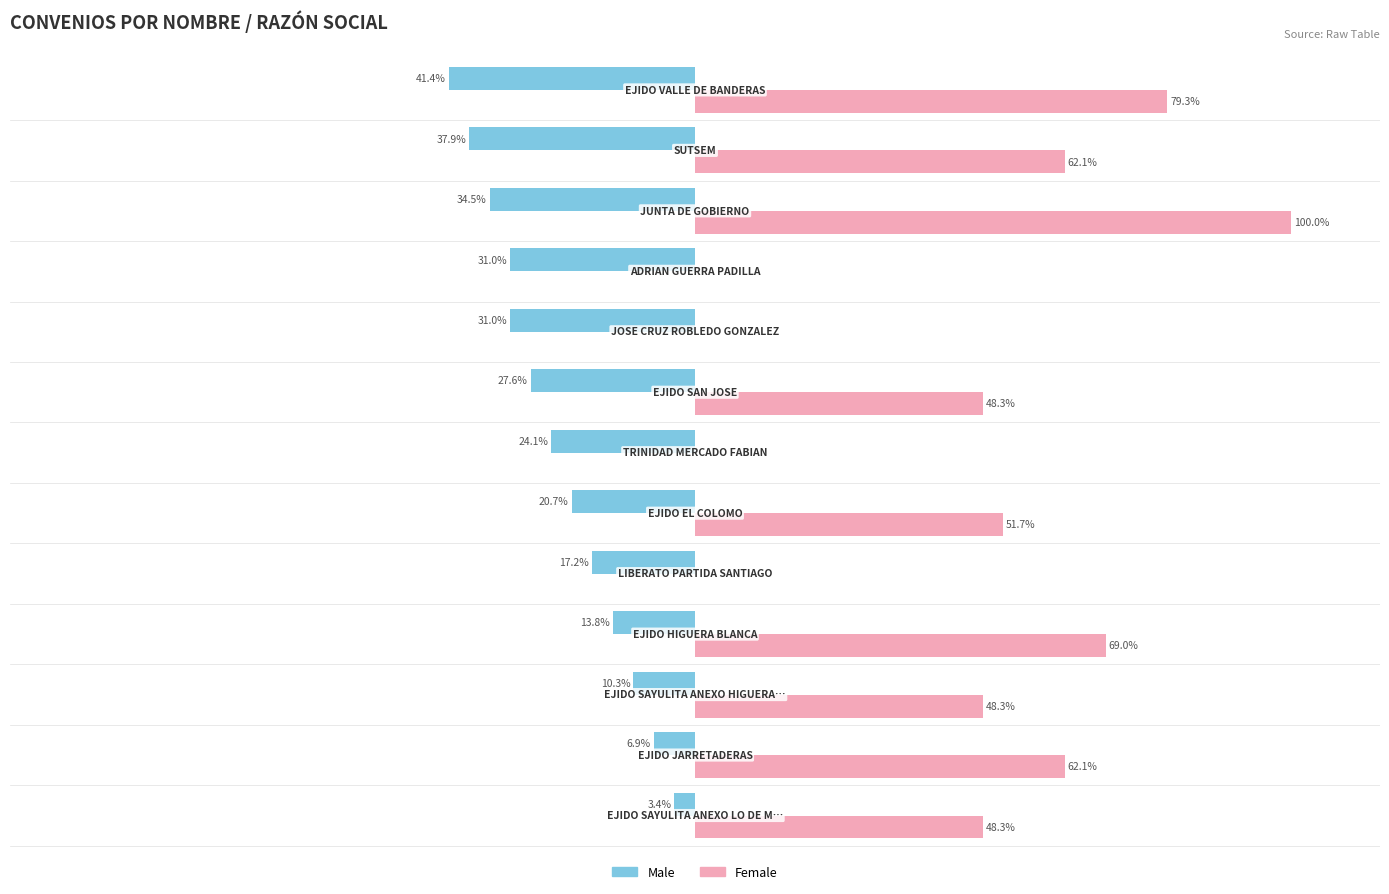

What are all the series names shown in the legend?

Male, Female